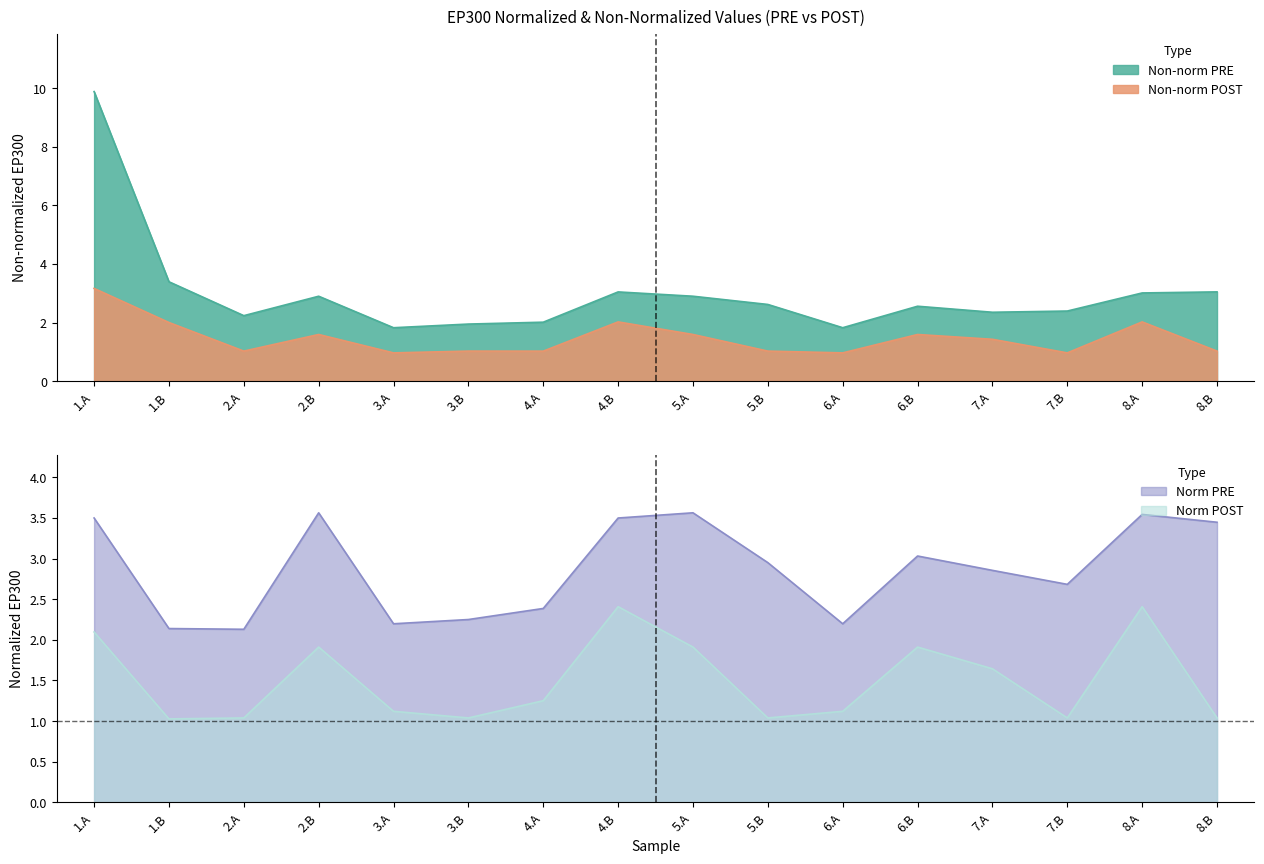

Which series has the widest spread of values?

Non-norm POST